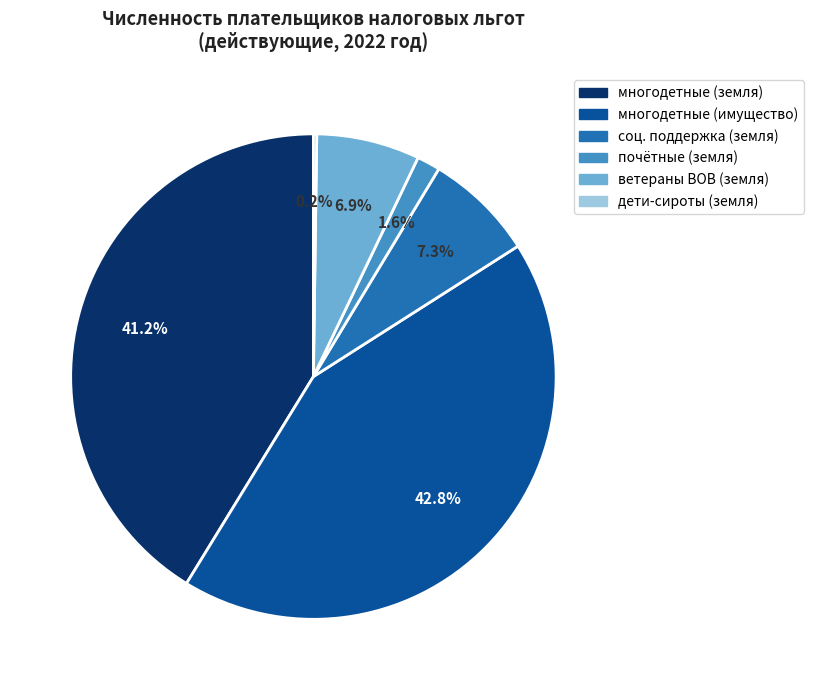

What percentage is NOT represented by многодетные (имущество)?

57.2%